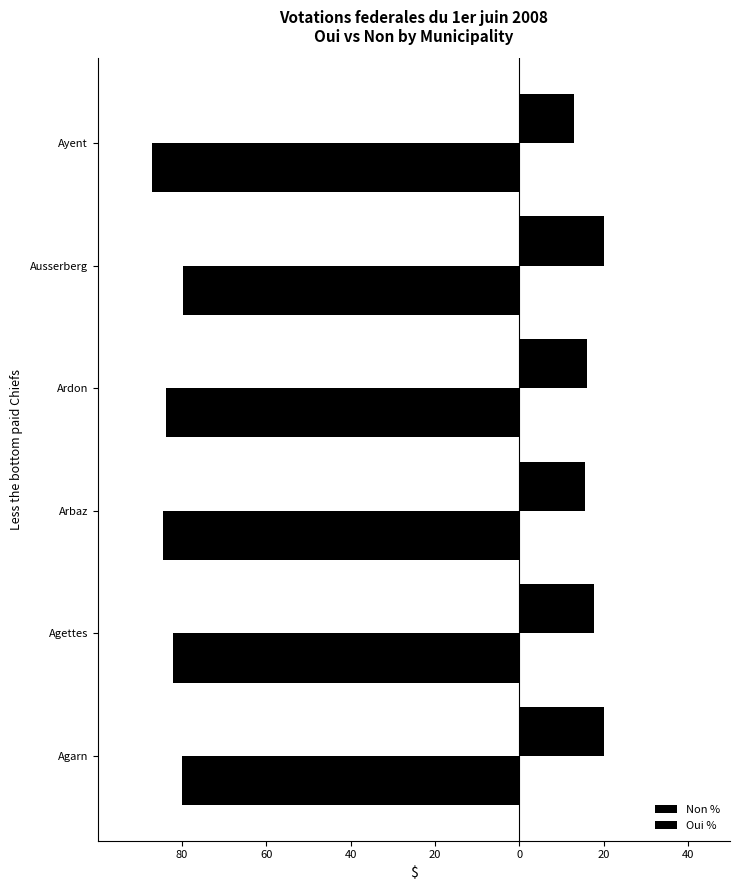

Does the chart contain stacked bars?

No